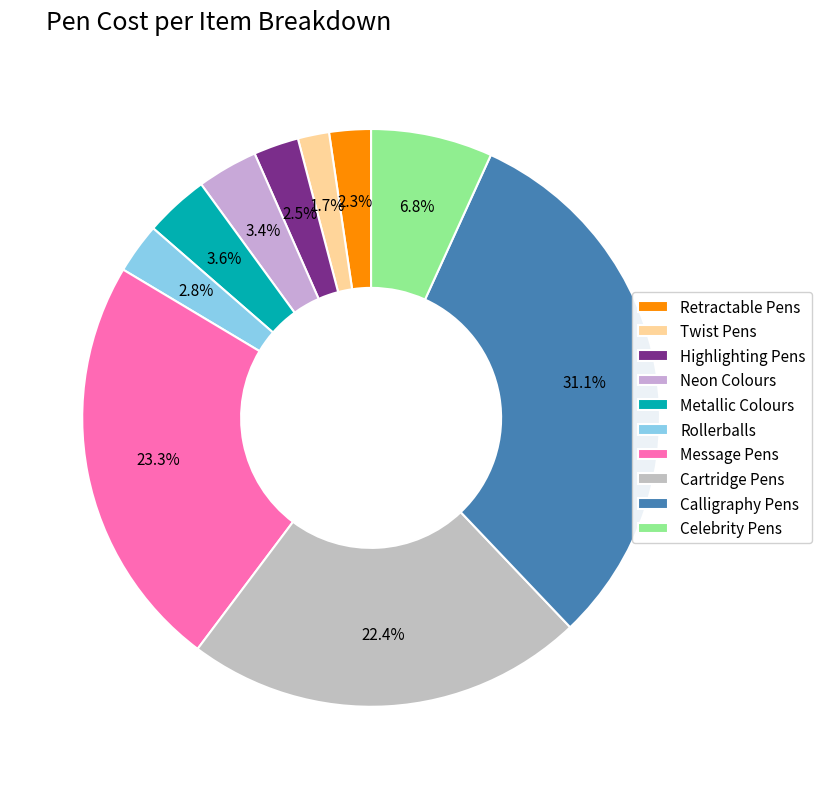

What percentage is the Cartridge Pens slice, to the nearest percent?

22%